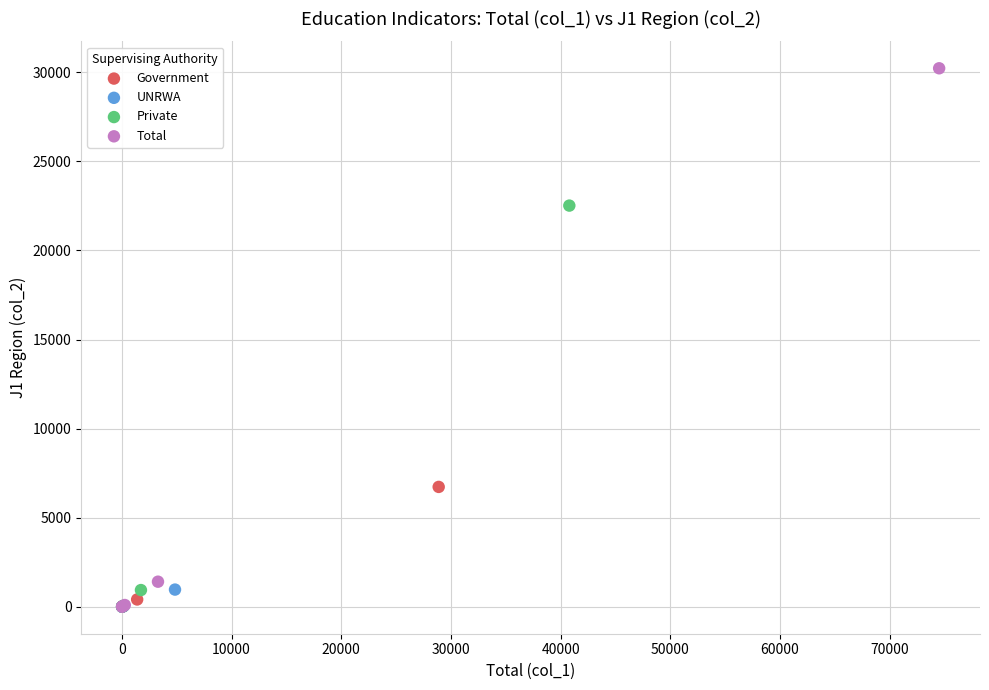

What are all the series names shown in the legend?

Government, UNRWA, Private, Total